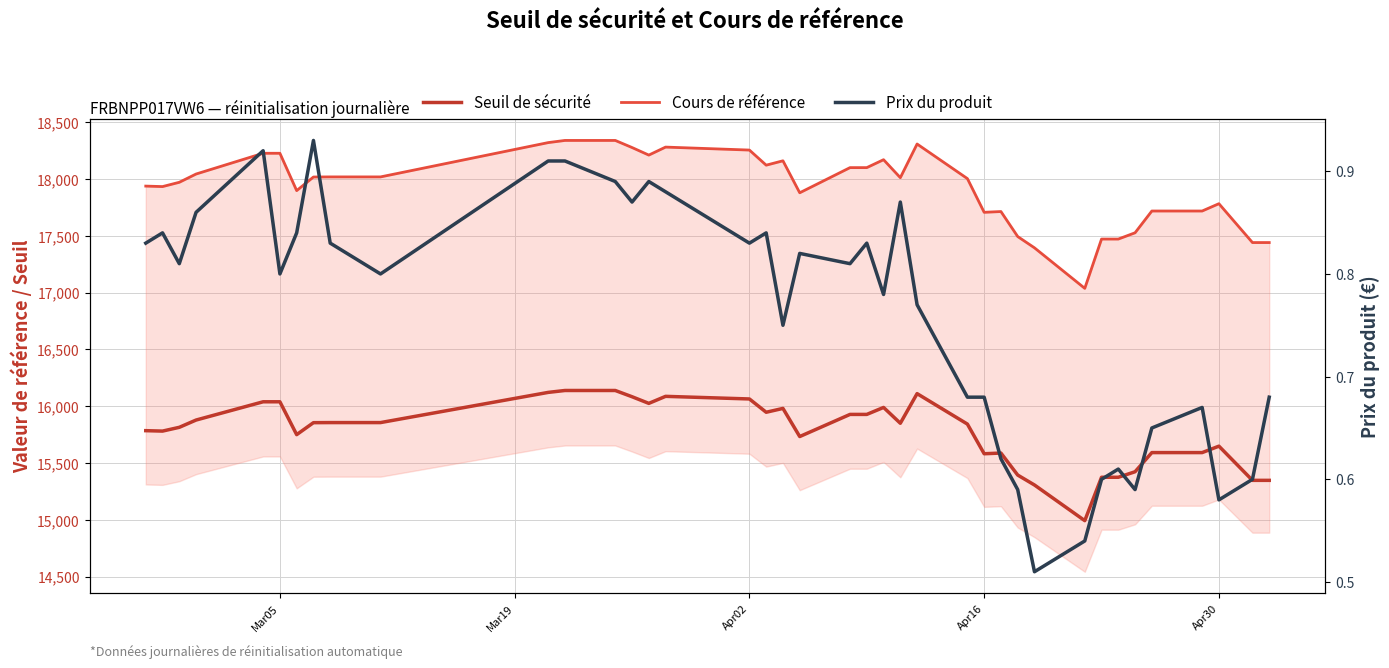

Does the chart have visible grid lines?

Yes